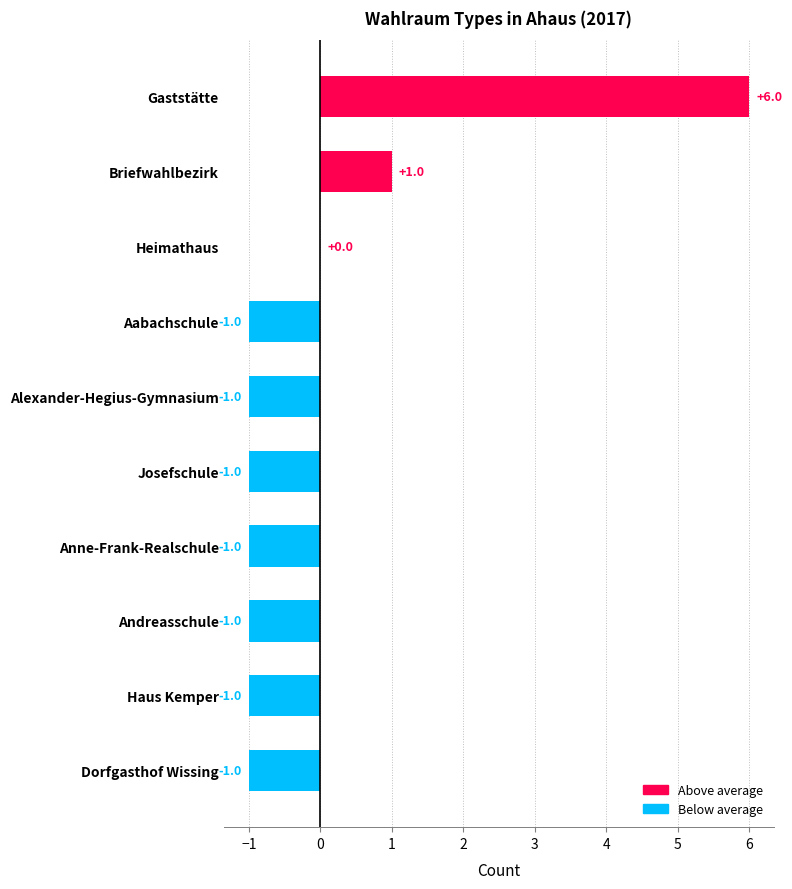

What is the change in value from Gaststätte to Josefschule?

-7